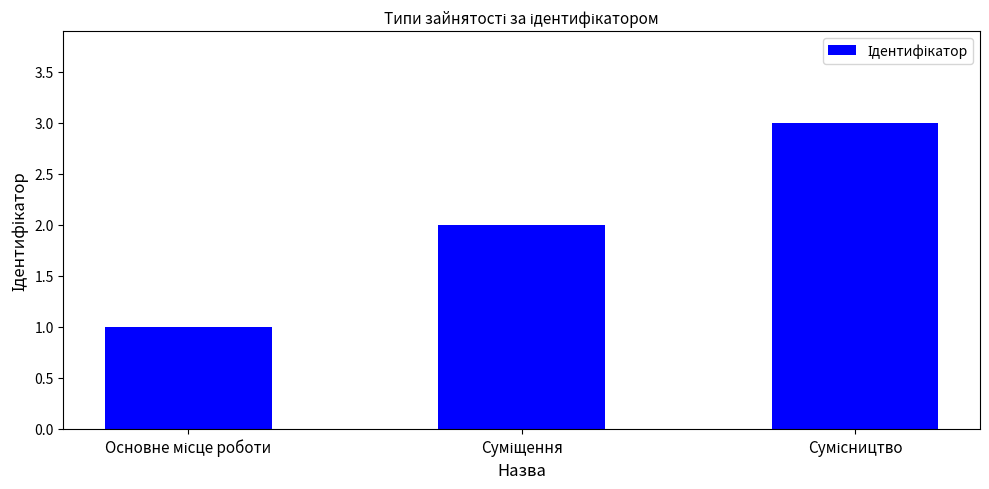

What is the maximum value shown in the chart?

3